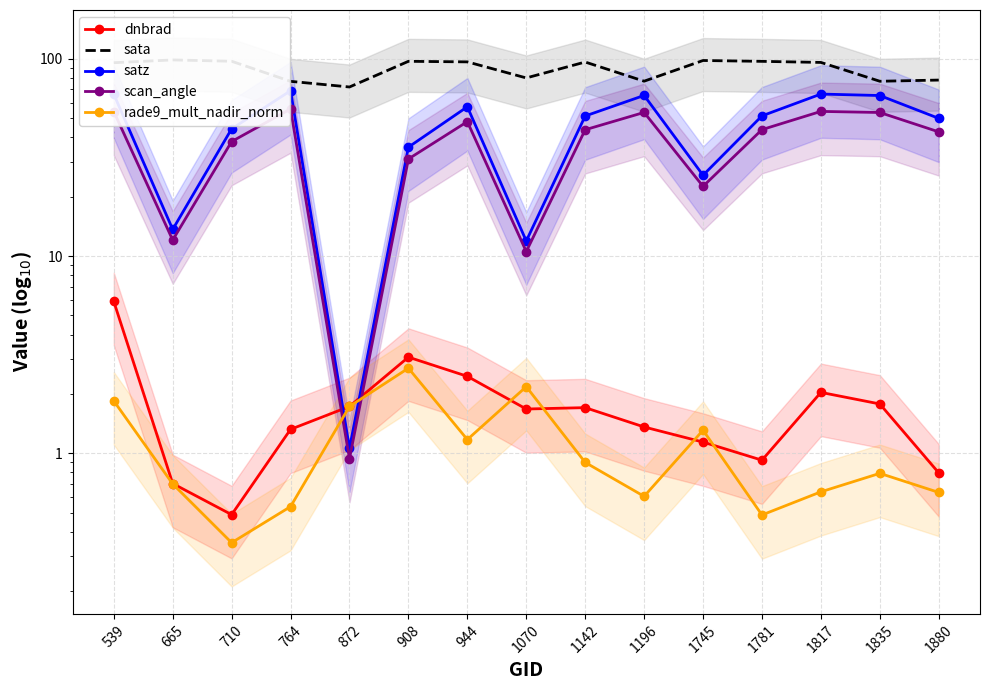

Which series changed the most between 539 and 908?

satz